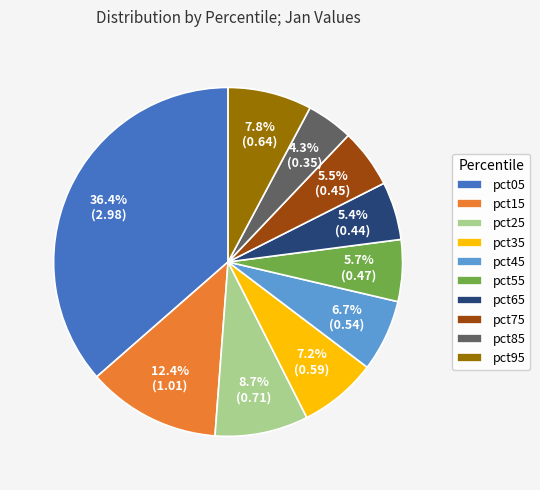

Combined, do pct95 and pct35 account for over 50%?

No